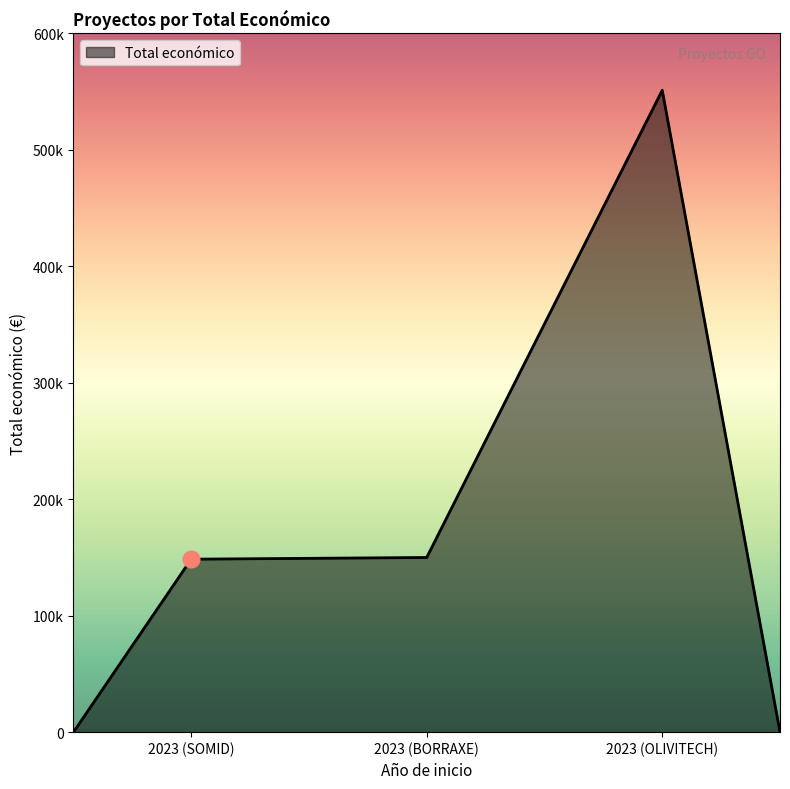

Is this an area chart (filled region under the line)?

Yes